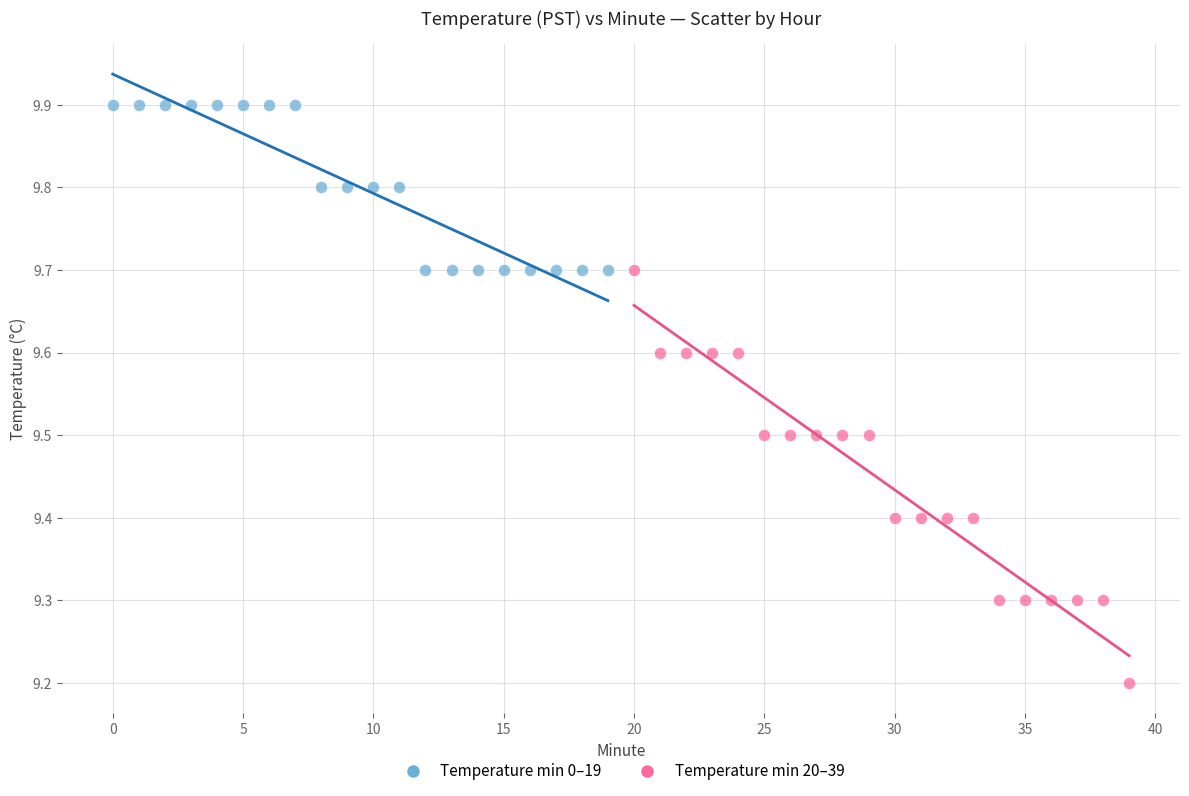

Which series has the widest spread of Y values?

Temperature min 20–39